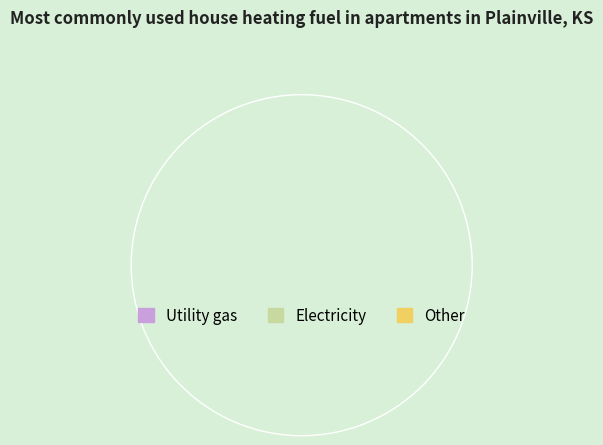

Is there a majority slice in this chart?

Yes